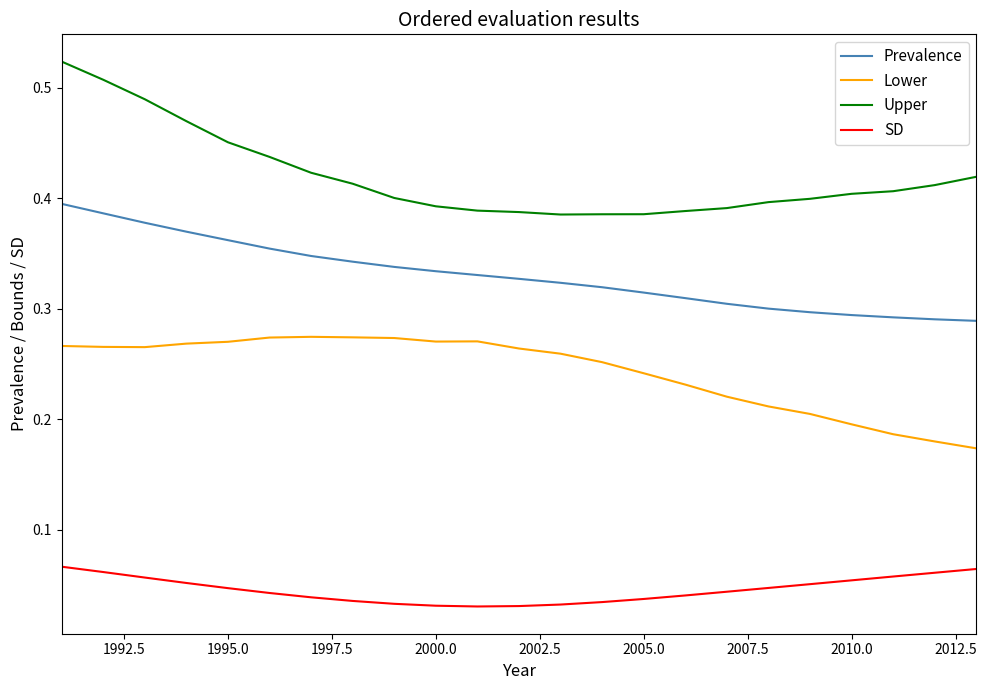

List the series in order of their overall mean, lowest first.

SD, Lower, Prevalence, Upper